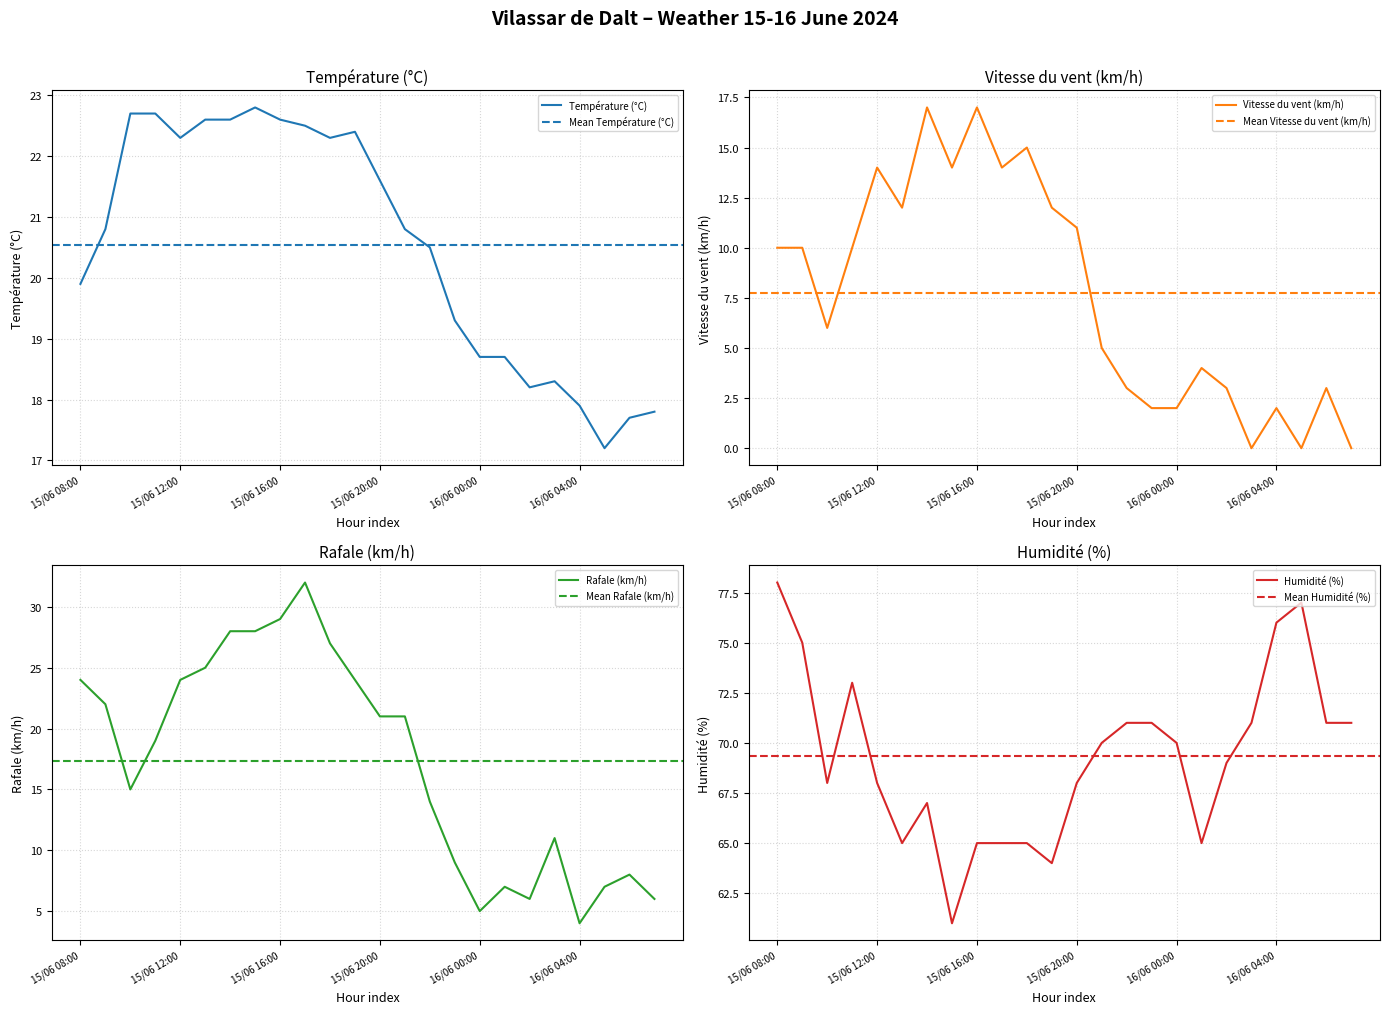

Rank the series by their maximum value, from lowest to highest.

Vitesse du vent (km/h), Température (°C), Rafale (km/h), Humidité (%)